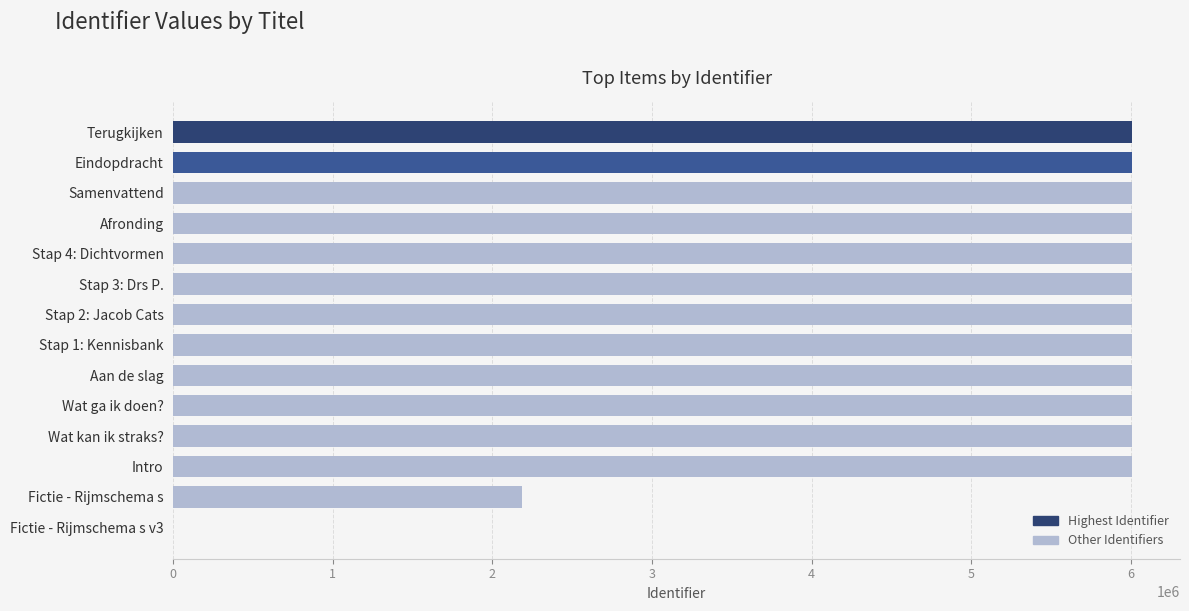

Is it true that the value at Afronding is 8859465?

False